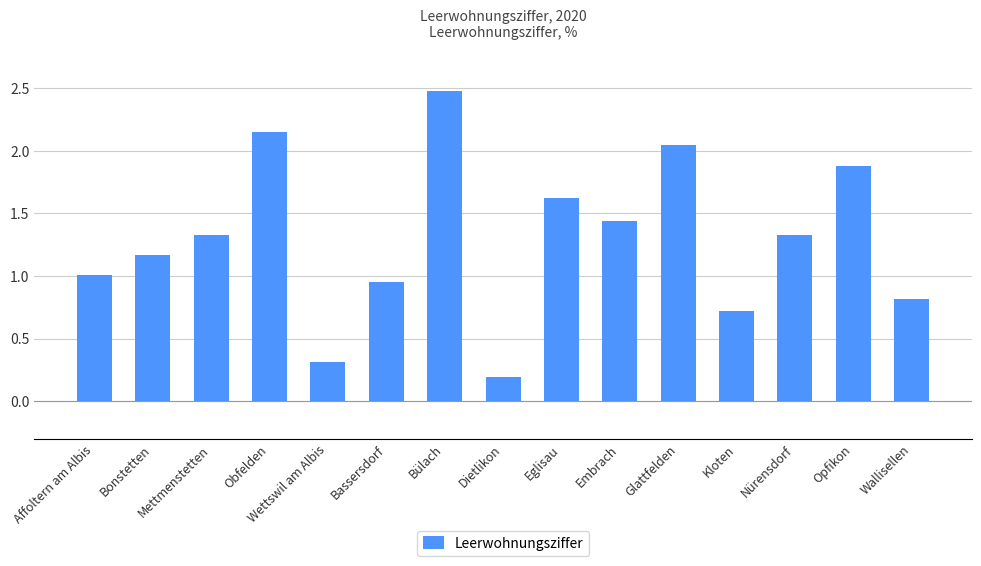

What is the maximum value shown in the chart?

2.5